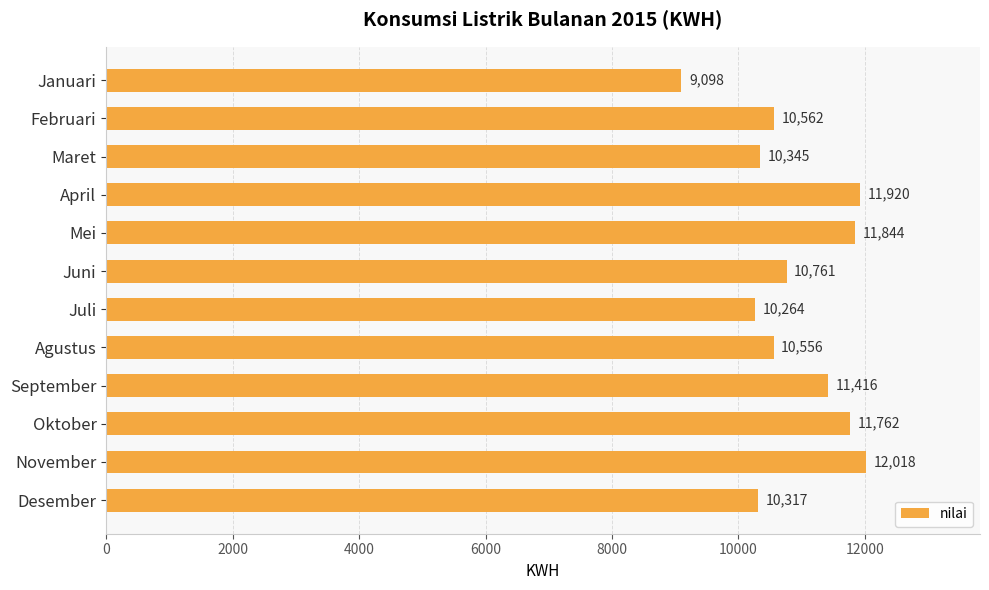

What is the difference between the maximum and minimum values?

2920